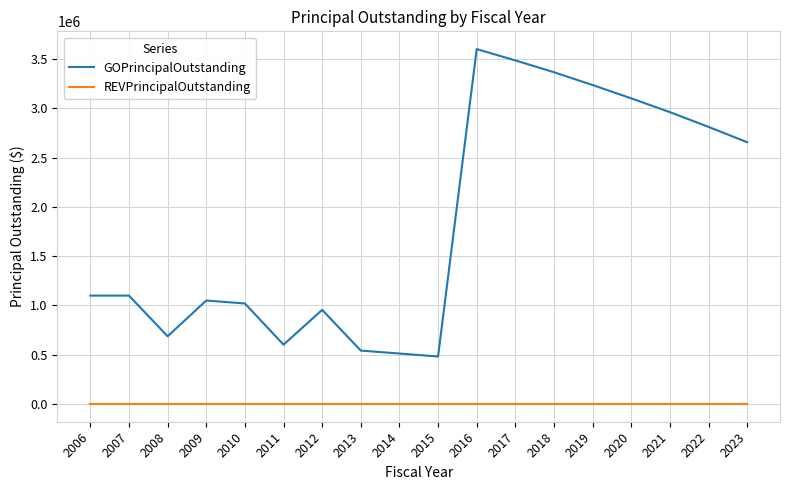

Is this an area chart (filled region under the line)?

No